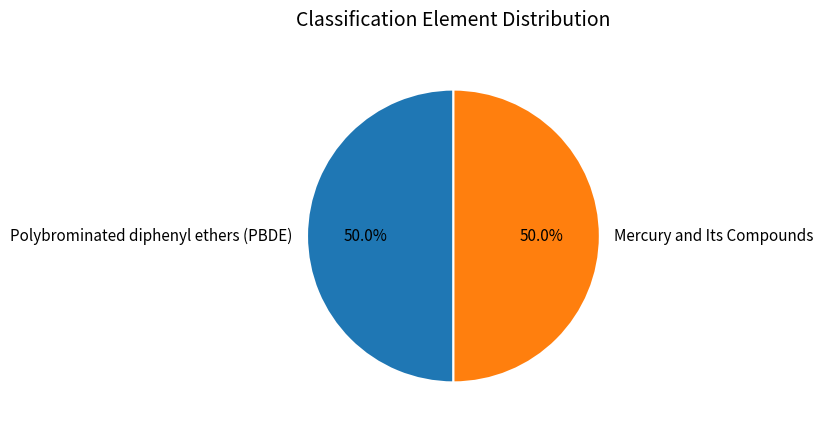

To the nearest percent, what portion does Polybrominated diphenyl ethers (PBDE) represent?

50%